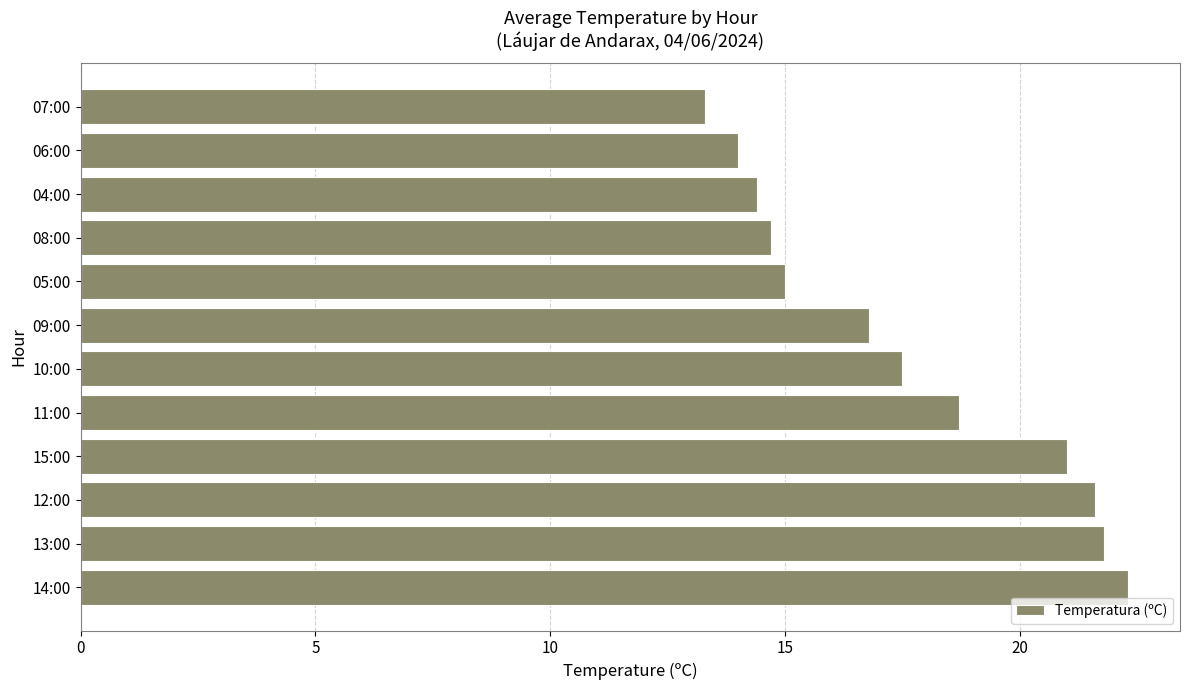

At which label is the value closest to 17?

09:00